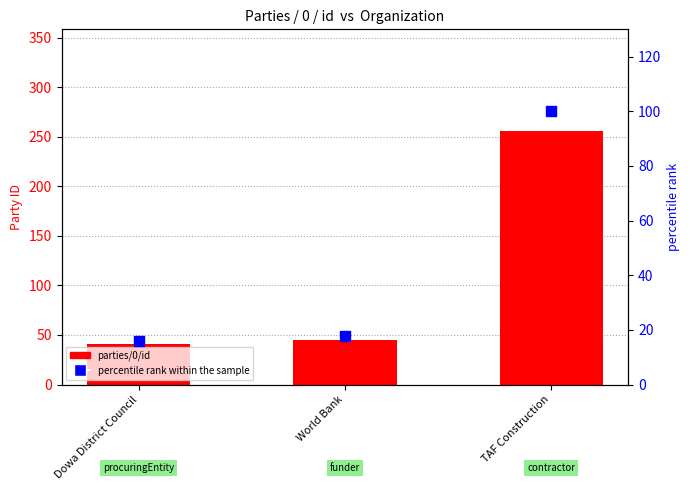

At which category is the sum across all series the highest?

TAF Construction